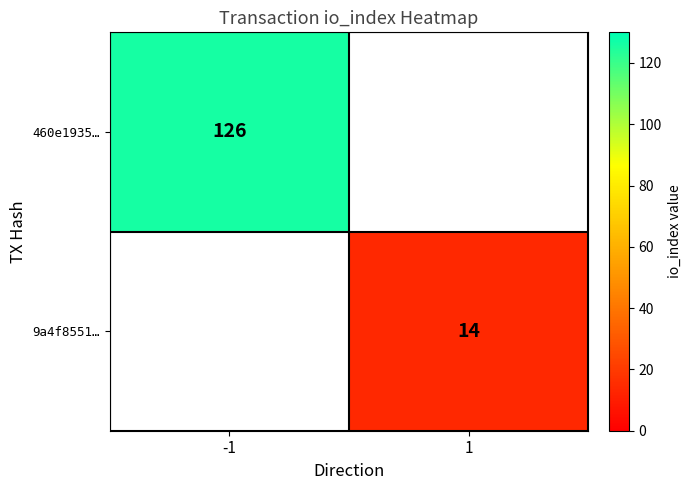

What is the difference between the highest and lowest values at 1?

14